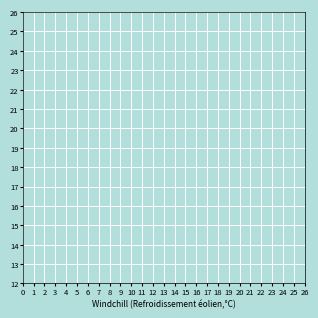

Does the chart display data point markers on the line(s)?

Yes